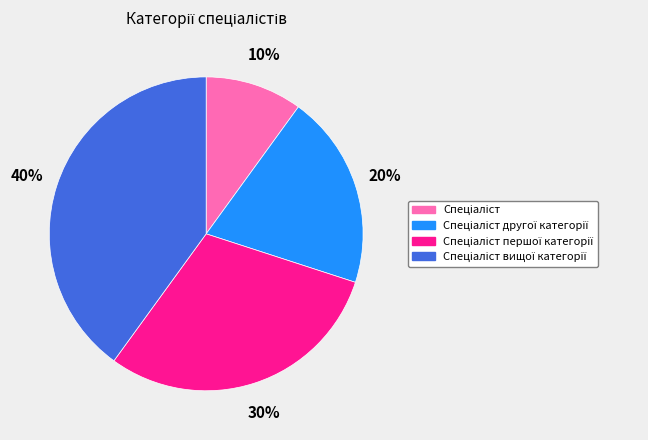

To the nearest percent, what is the average slice percentage?

25%